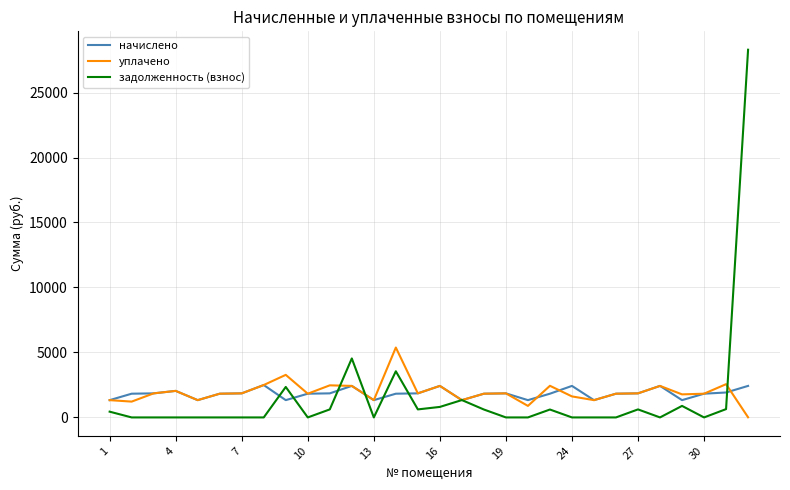

Rank the series by their maximum value, from lowest to highest.

начислено, уплачено, задолженность (взнос)